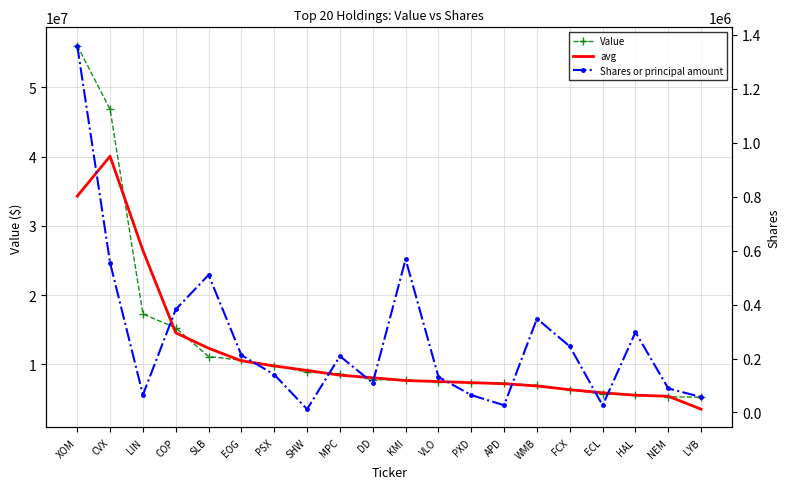

What is the label of the 8th point from the left?

SHW